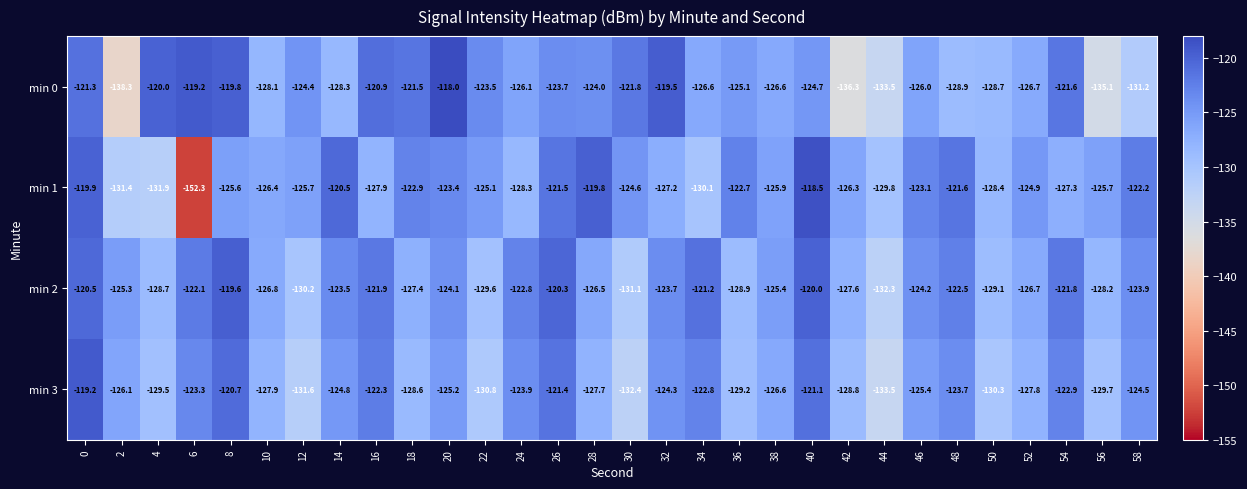

What is the difference between the min 1 values at 50 and 34?

1.7